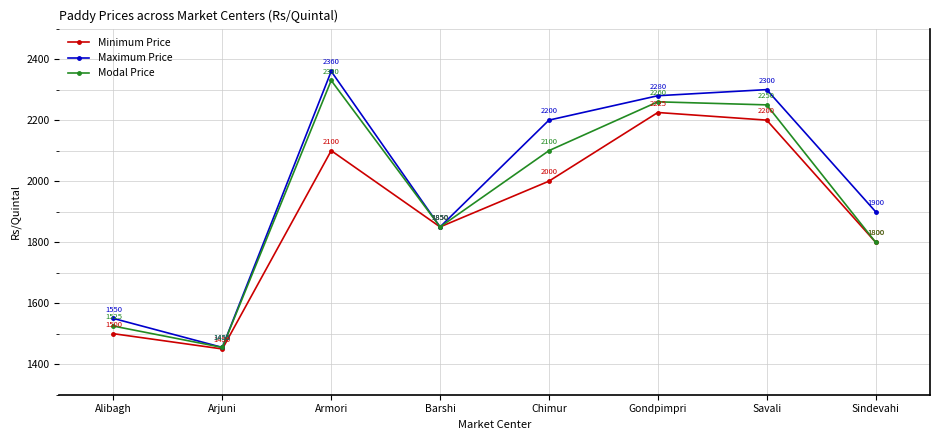

Where does the Minimum Price series first go above 2000?

Armori